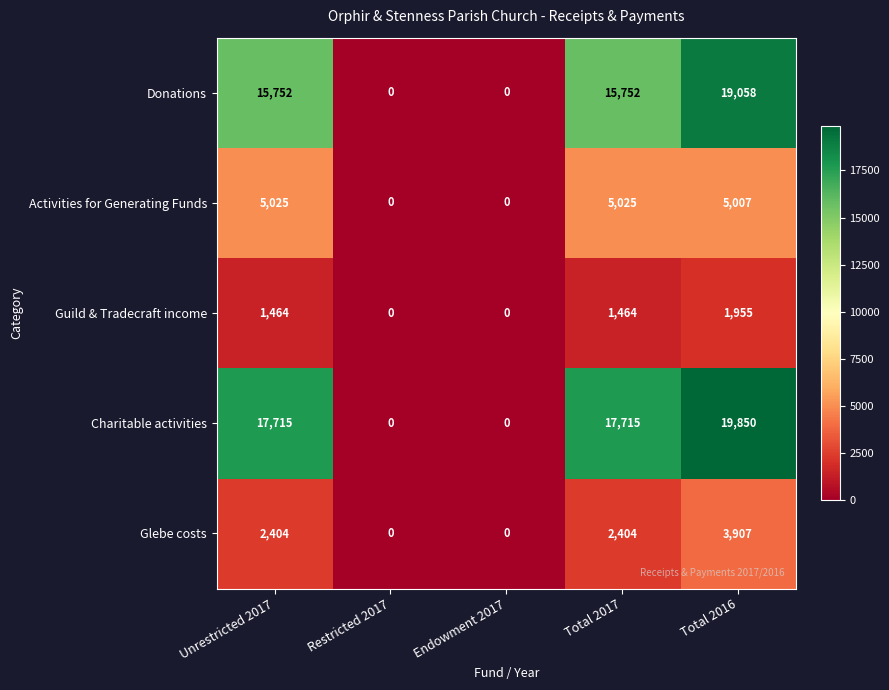

Which category has the highest value across all series?

Total 2016